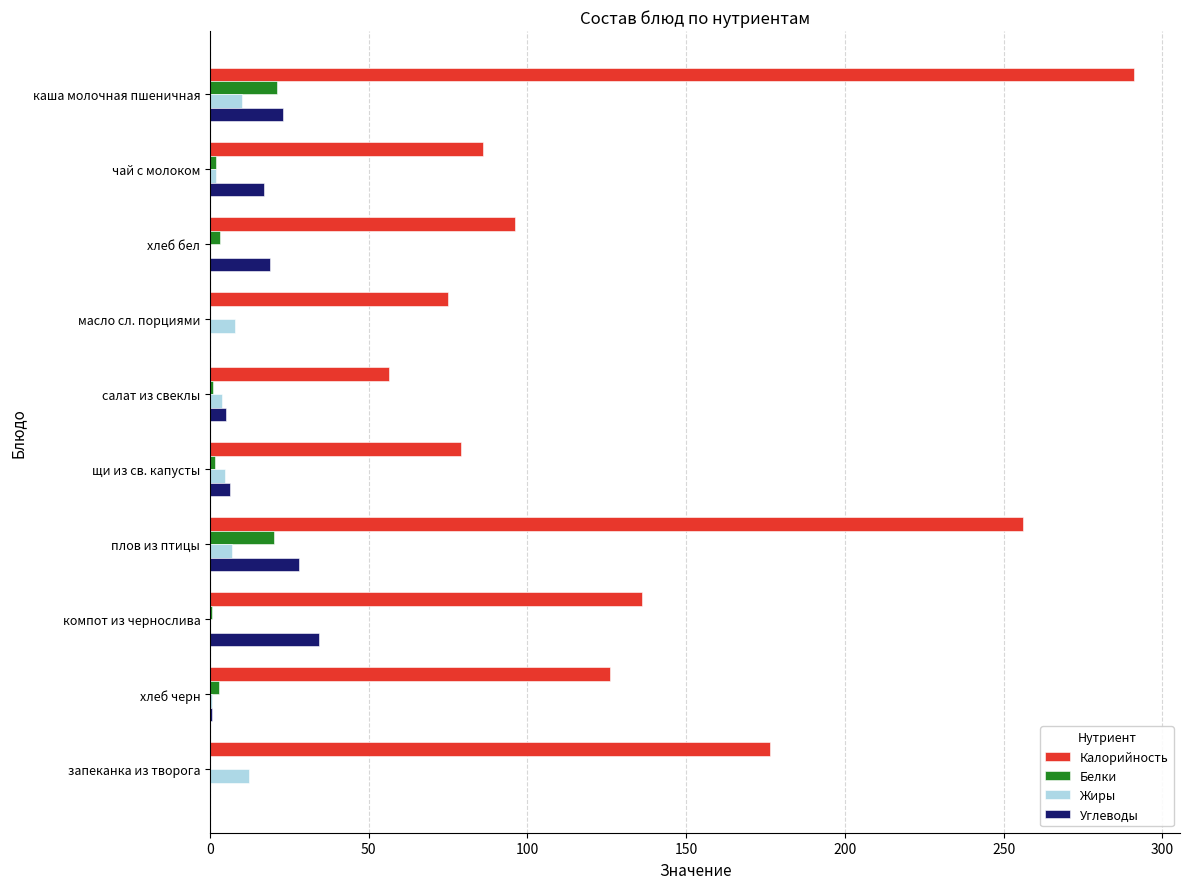

At which category is the sum across all series the highest?

каша молочная пшеничная